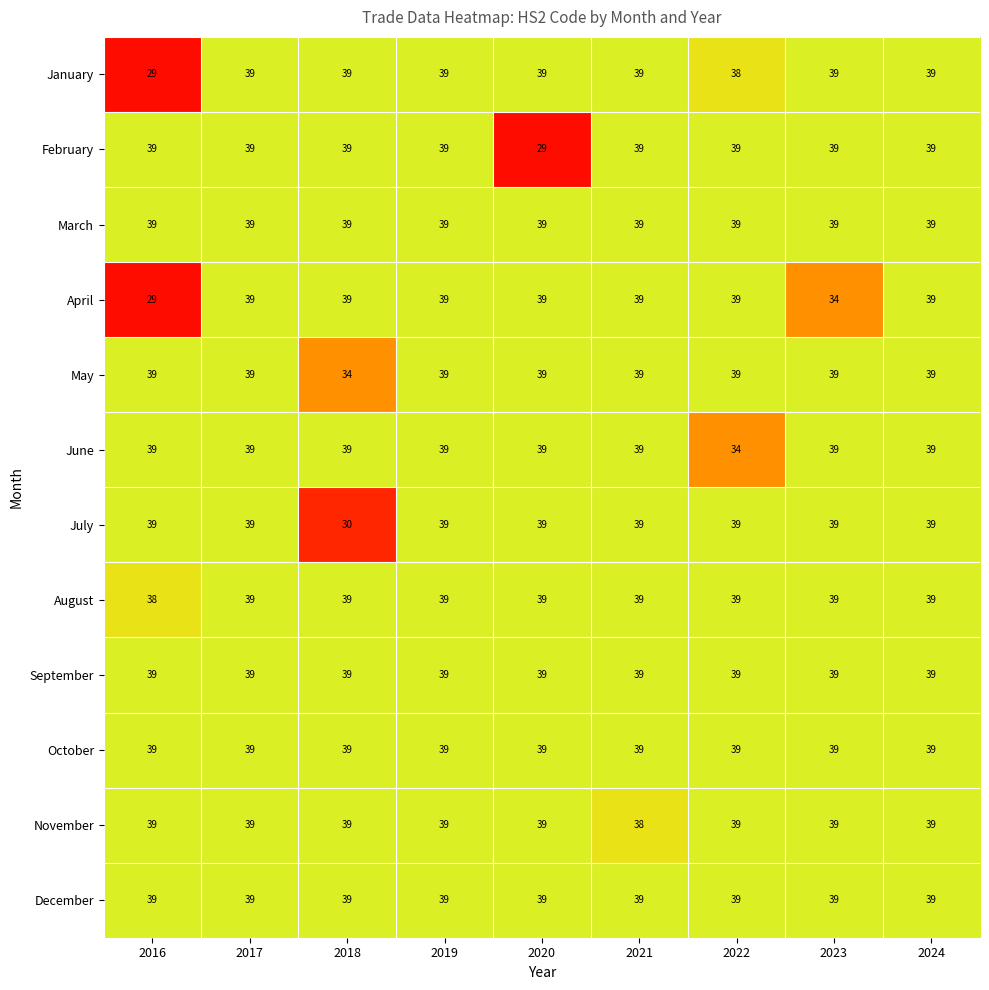

What is the difference between the highest and lowest values at 2022?

5